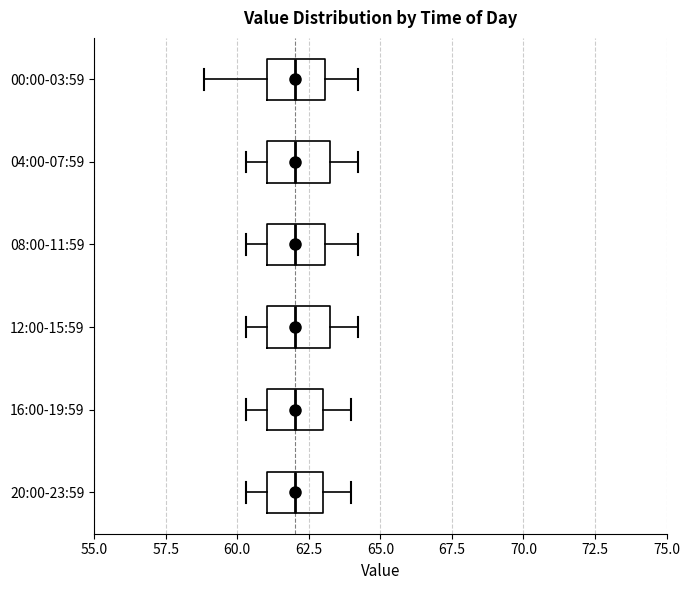

Reading bottom to top, read every box against the x-axis: the position of its median line, the range the box covers, and the ends of its whiskers. The values are not printed on the chart, so give them approximately, as read against the axis.

20:00-23:59: median 62.0, box 61.0 to 63.0, whiskers 60.5 to 64.0
16:00-19:59: median 62.0, box 61.0 to 63.0, whiskers 60.5 to 64.0
12:00-15:59: median 62.0, box 61.0 to 63.0, whiskers 60.5 to 64.0
08:00-11:59: median 62.0, box 61.0 to 63.0, whiskers 60.5 to 64.0
04:00-07:59: median 62.0, box 61.0 to 63.0, whiskers 60.5 to 64.0
00:00-03:59: median 62.0, box 61.0 to 63.0, whiskers 59.0 to 64.0